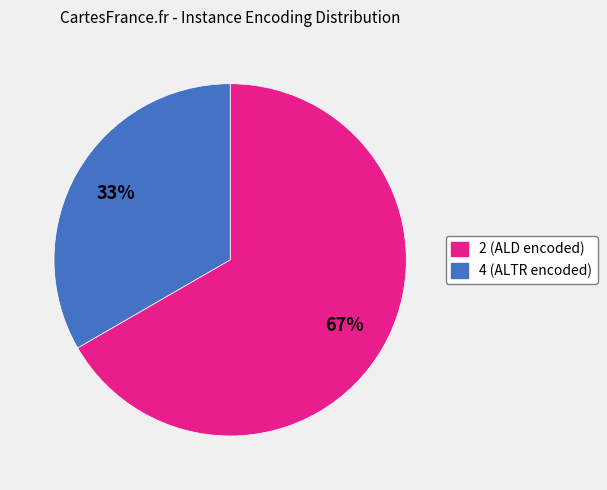

To the nearest percent, what portion does 4 represent?

33%